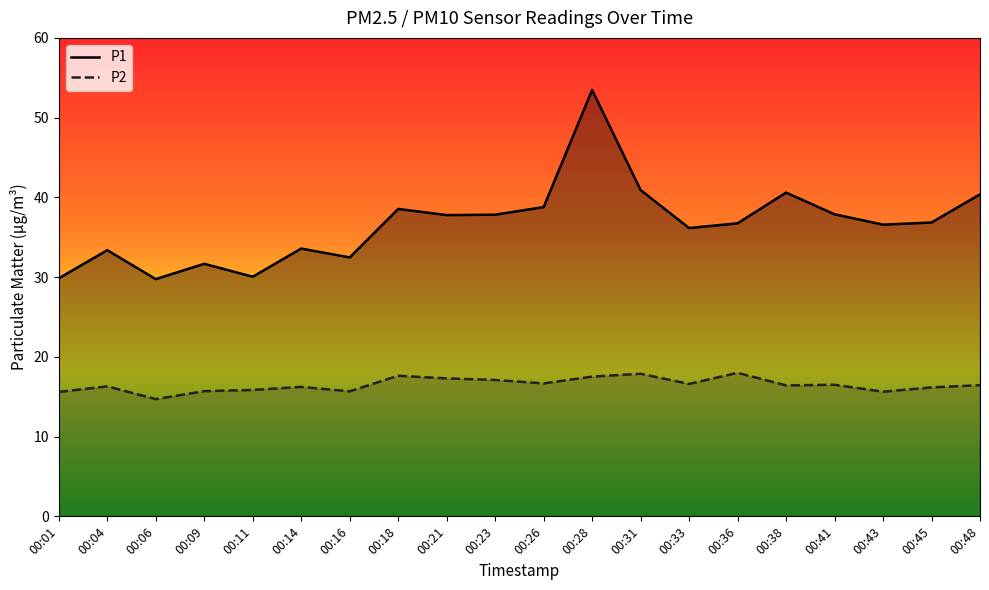

Which has a higher value, 00:14 or 00:21?

00:21